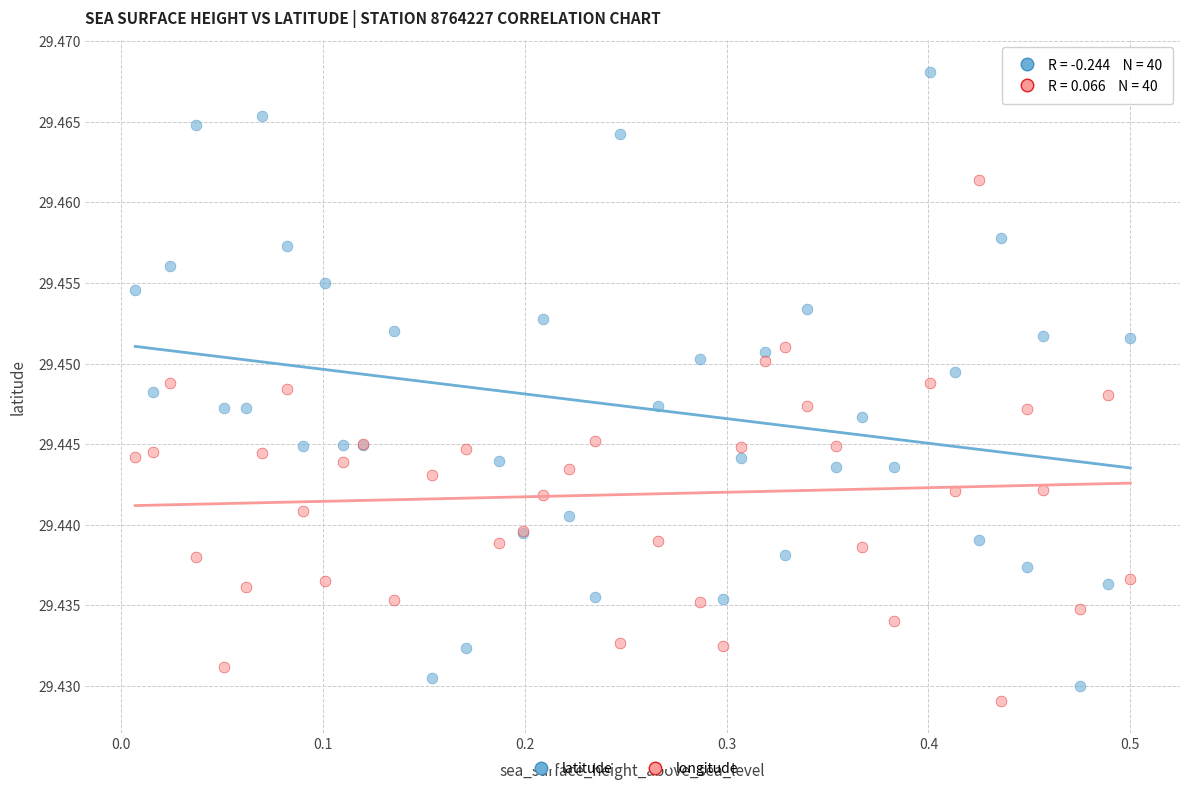

Which series contains the lowest Y value?

longitude